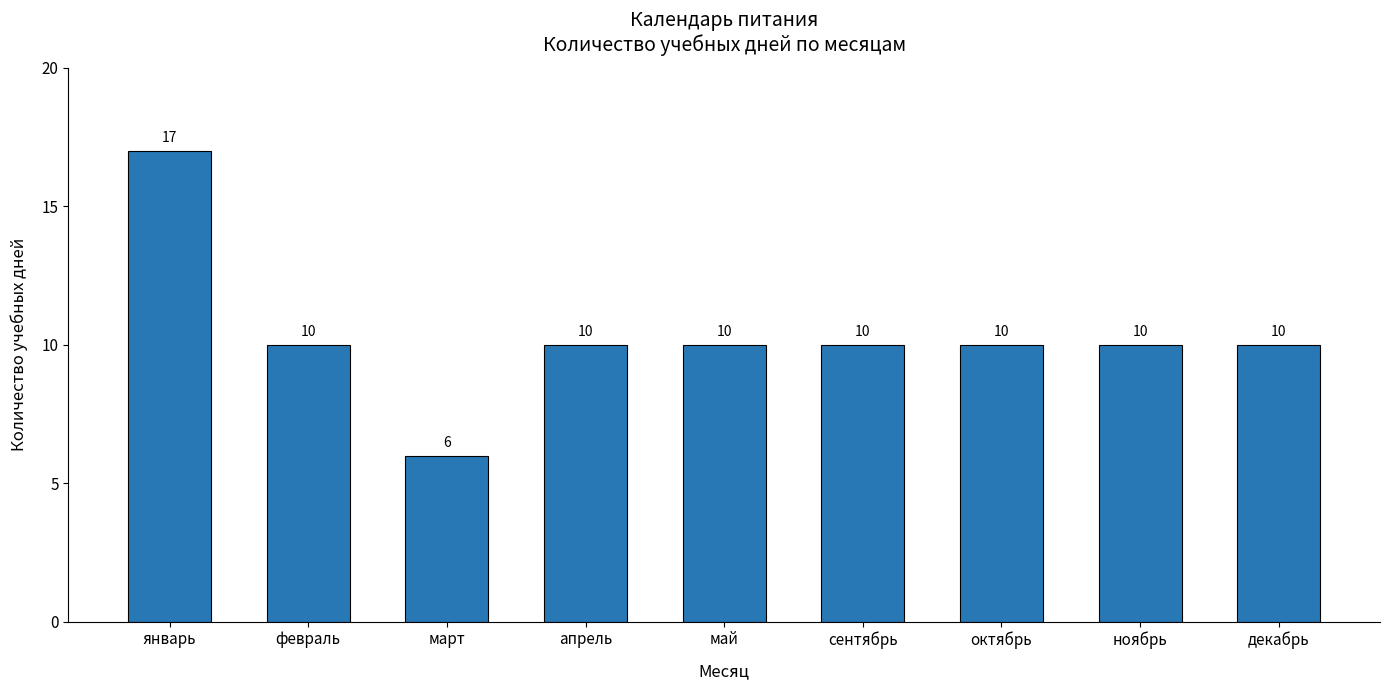

Approximately how many times larger is the value at январь compared to февраль?

1.7